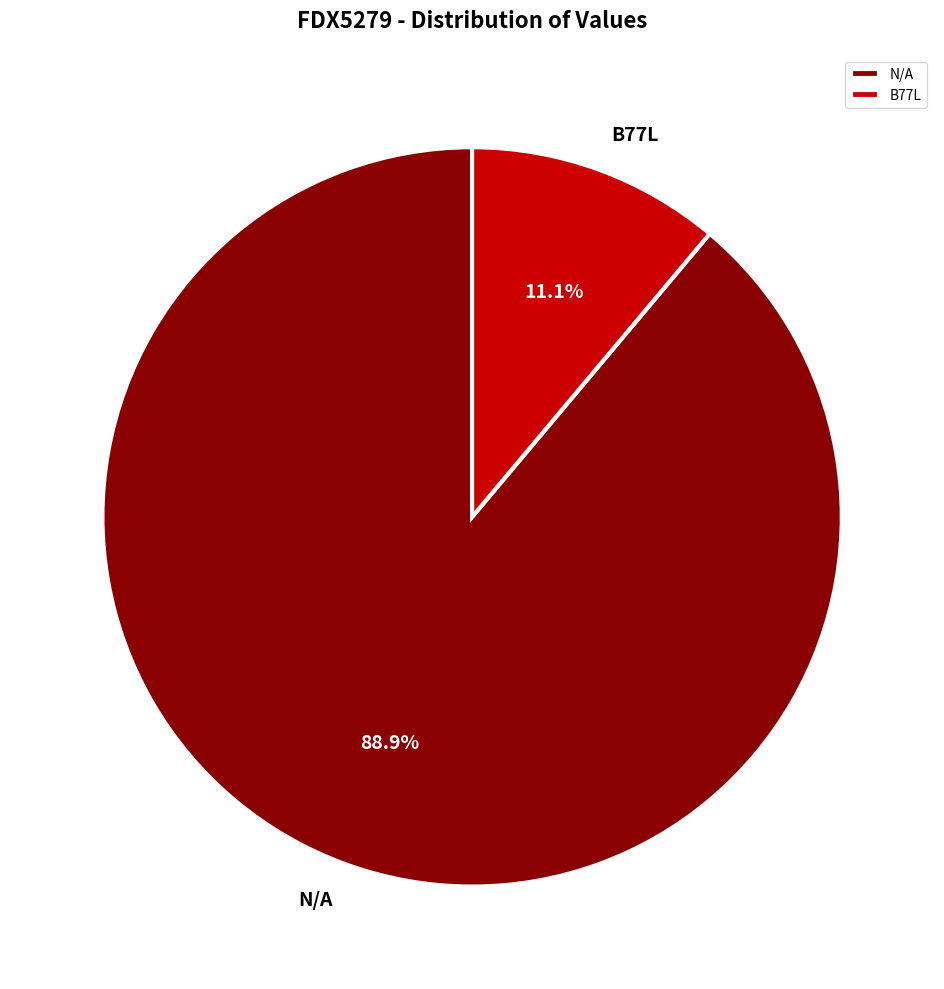

Which has a higher value, B77L or N/A?

N/A